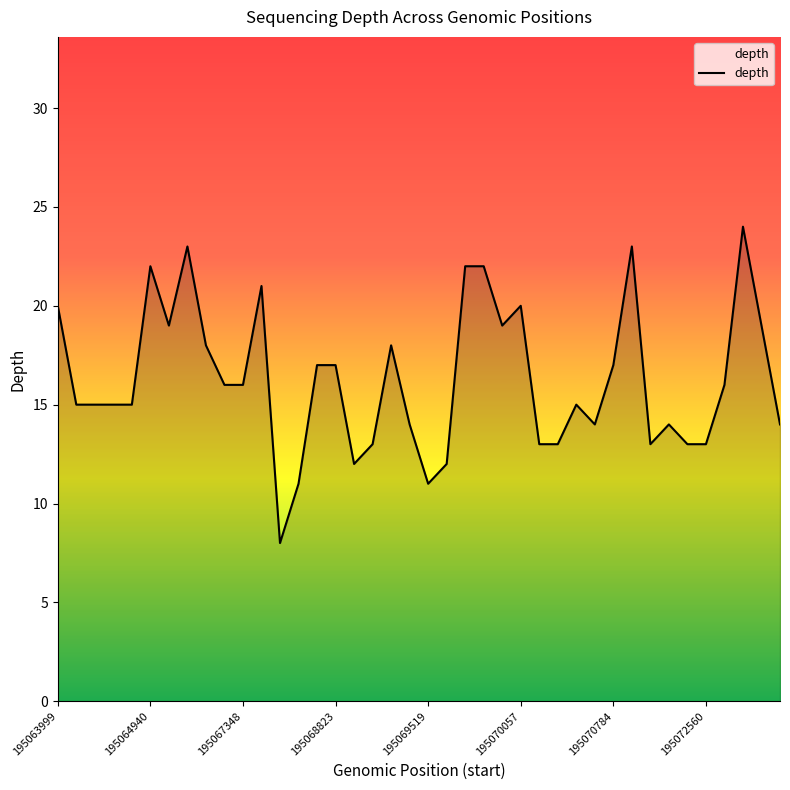

What is the smallest value displayed?

8